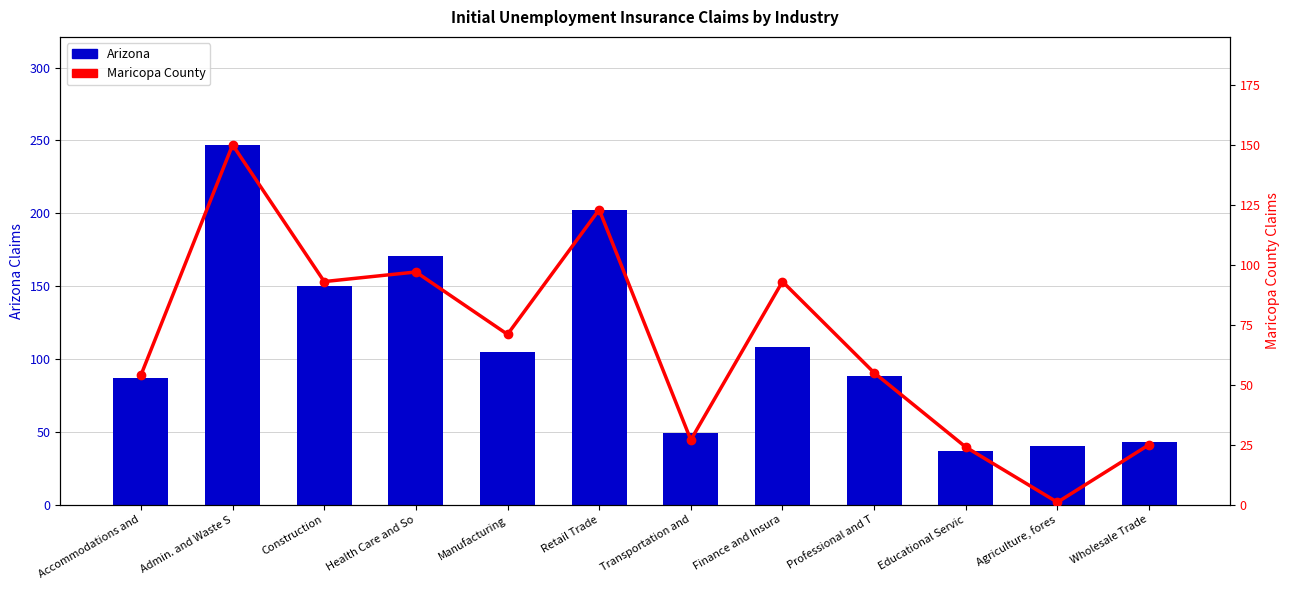

What is the value of the Arizona bar at the 5th from the left?

105